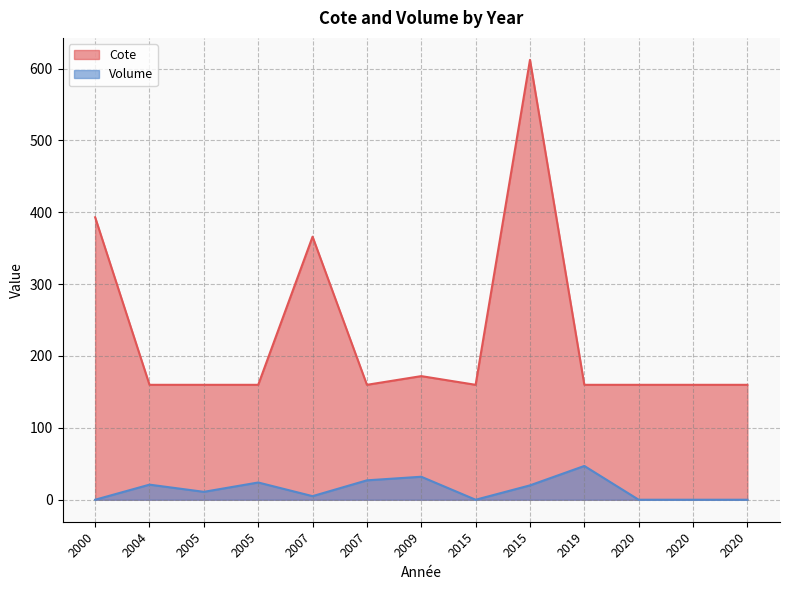

The value of Volume at 2004 is 9.9. True or false?

False